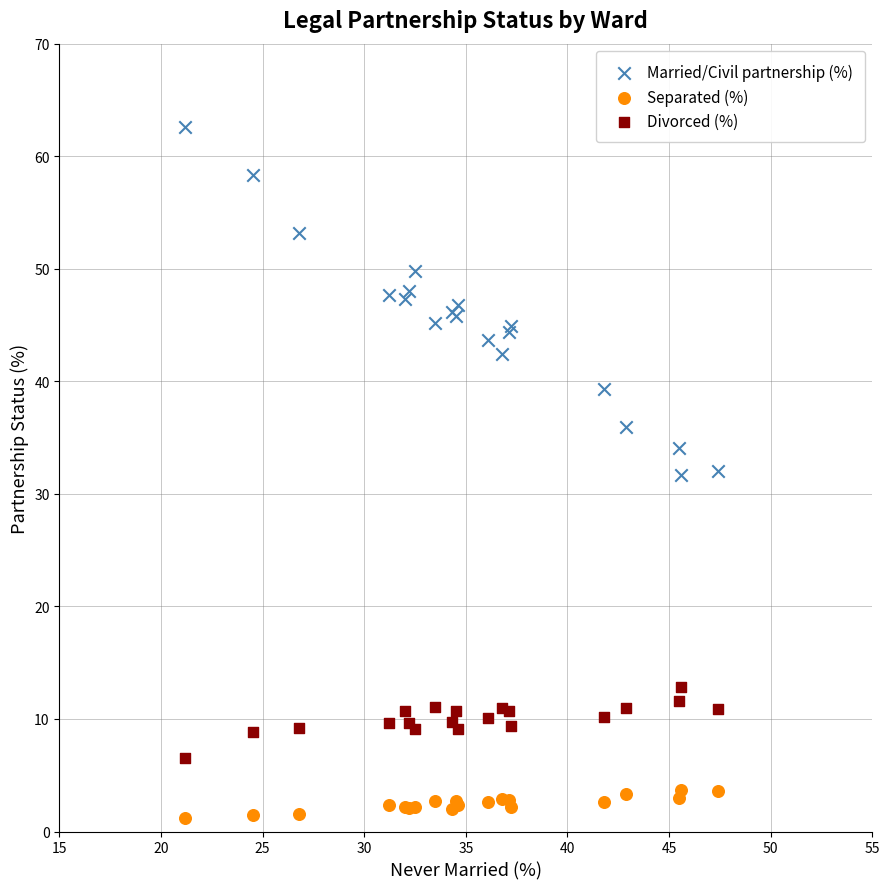

Which series contains the highest Y value?

Married/Civil partnership (%)